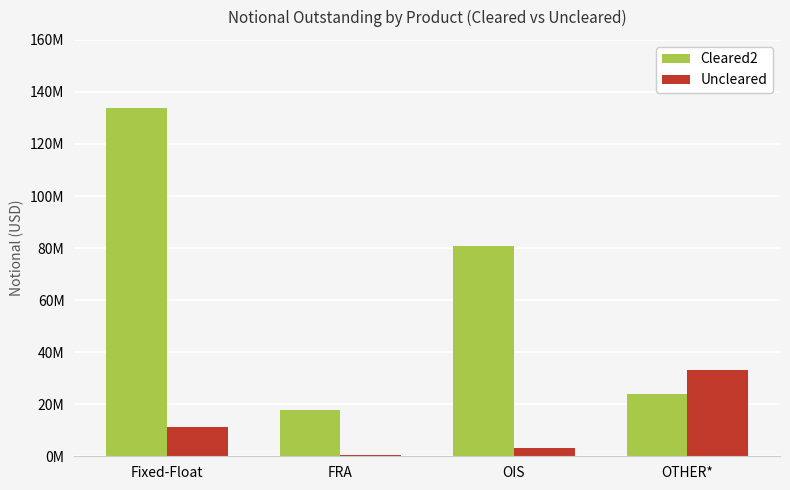

Rank the series at OTHER* from lowest to highest value.

Cleared2, Uncleared